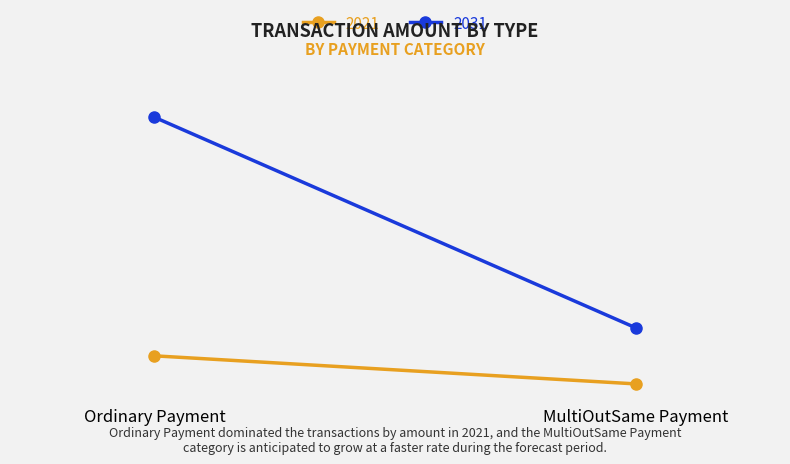

Between Ordinary Payment and MultiOutSame Payment, which series saw the biggest shift?

2031